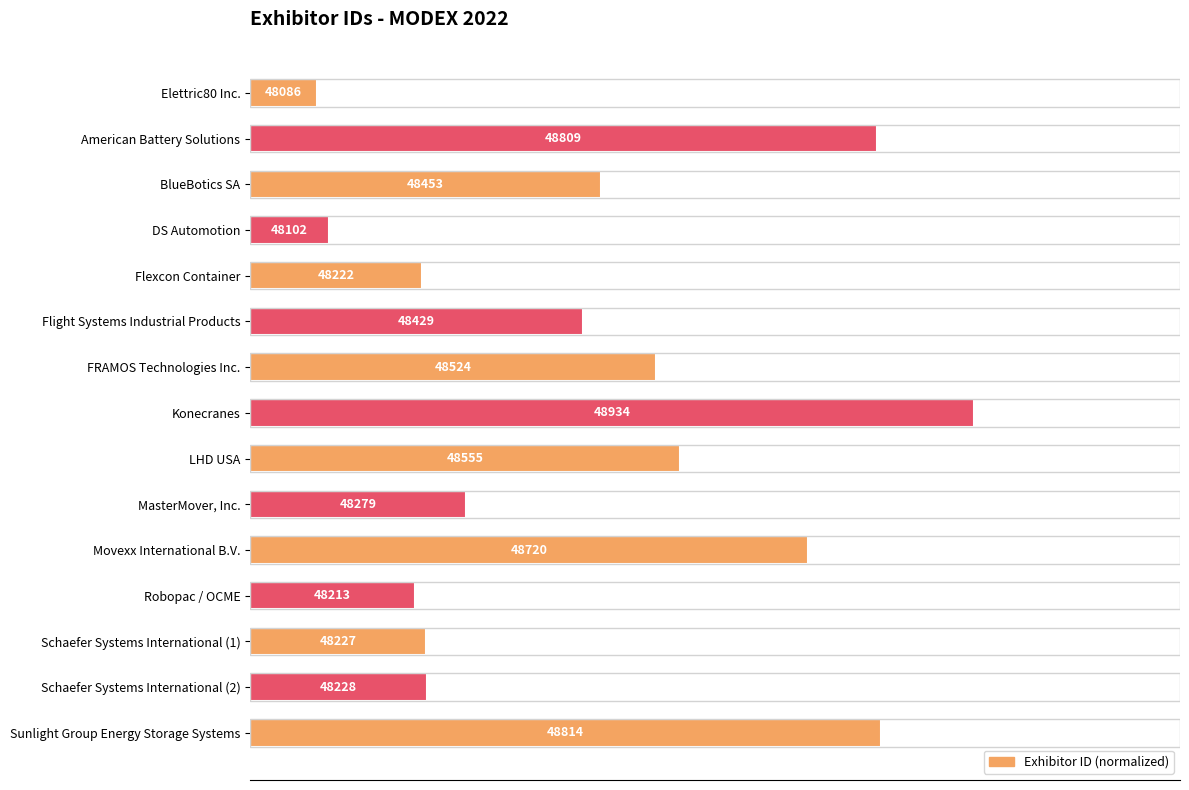

Are the bars horizontal?

Yes